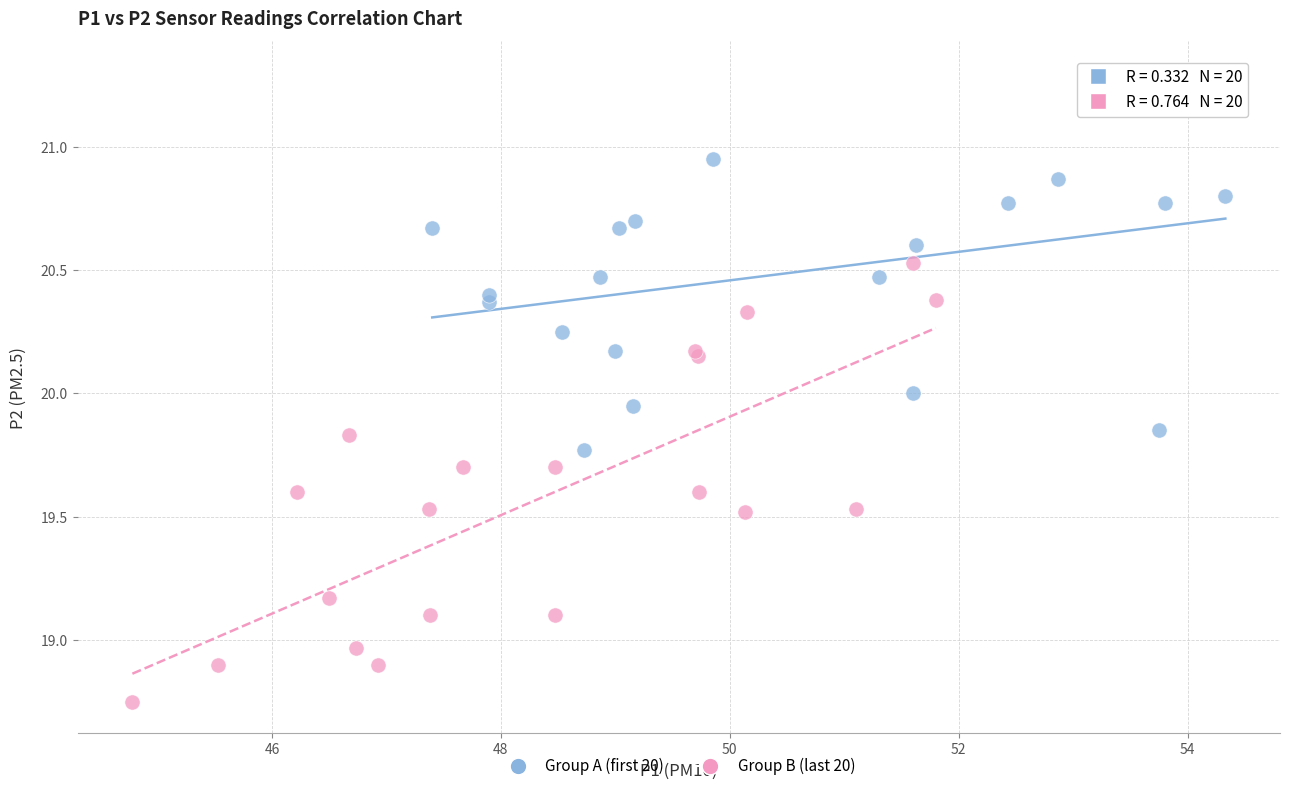

What are all the series names shown in the legend?

Group A (first 20), Group B (last 20)